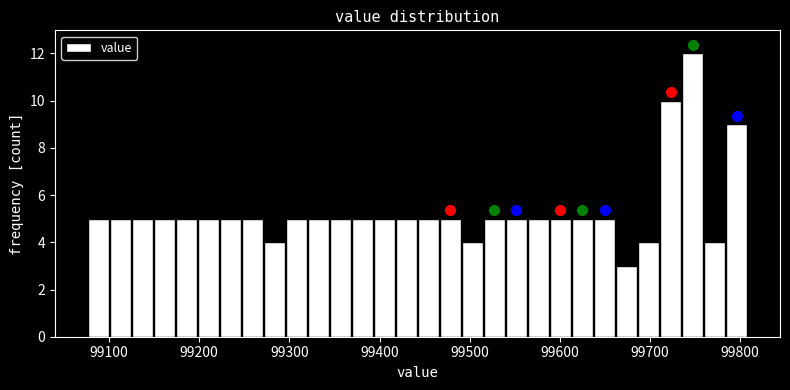

Read against the x-axis, roughly where is the centre of the tallest bar?

99750